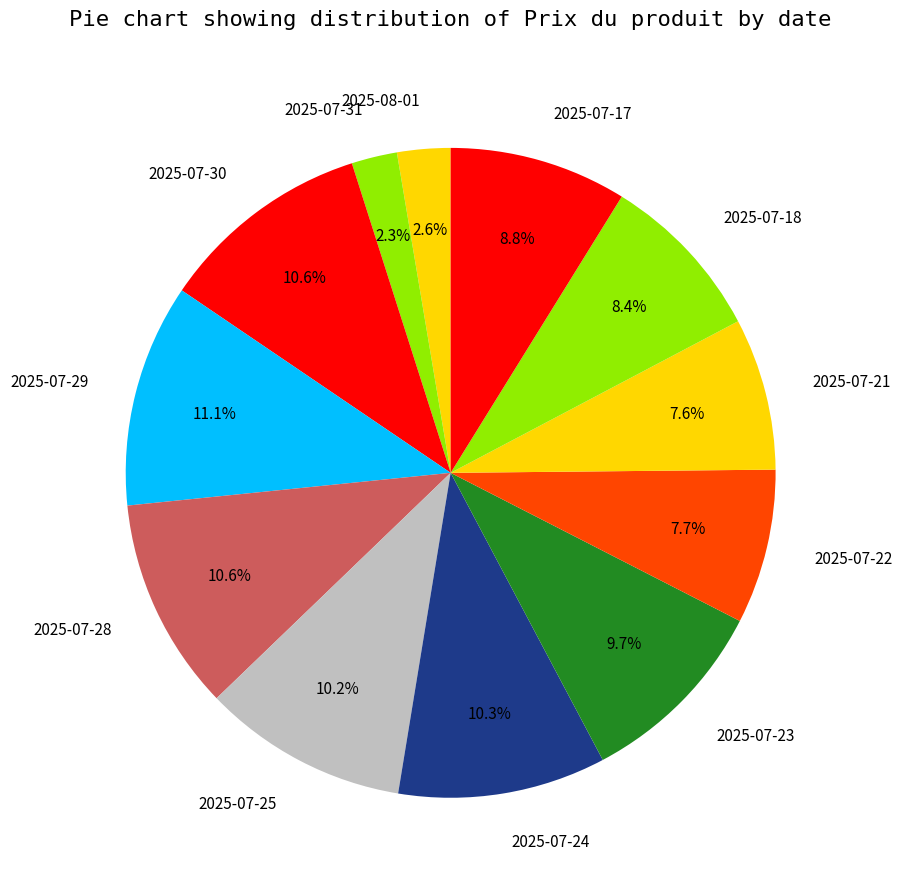

Does 2025-07-29 represent more than half of the total?

No